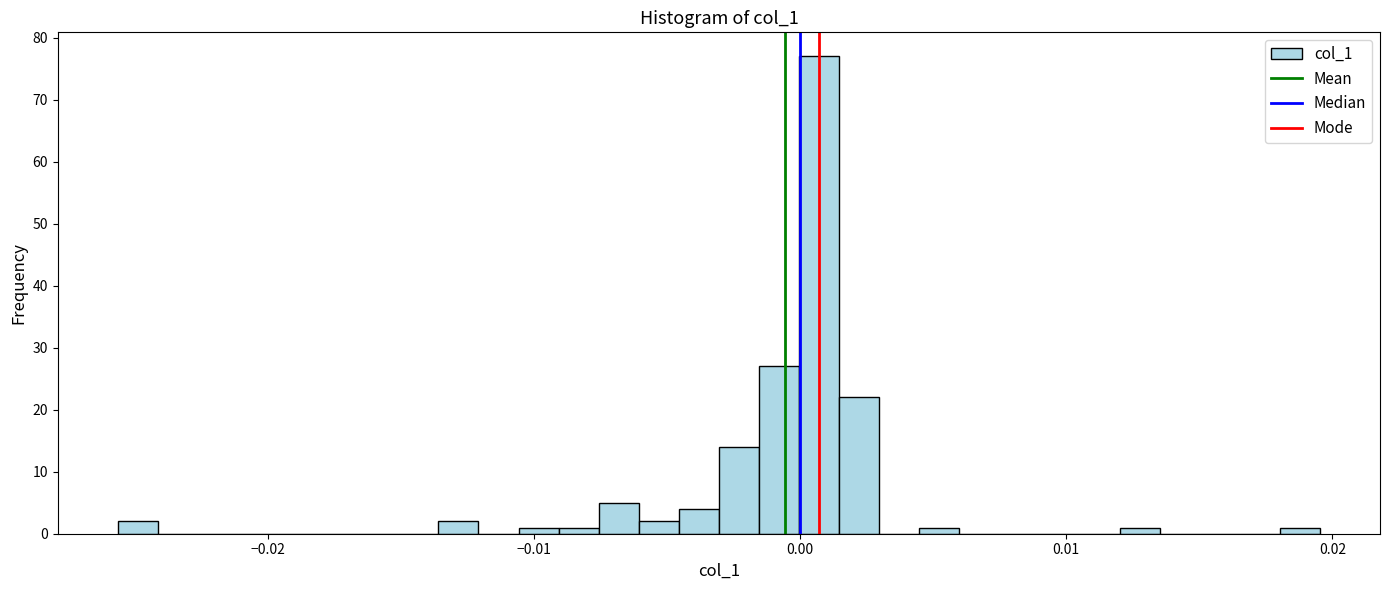

Around what value on the x-axis is the tallest bar? Give the approximate position of its centre, as read against the axis.

0.001